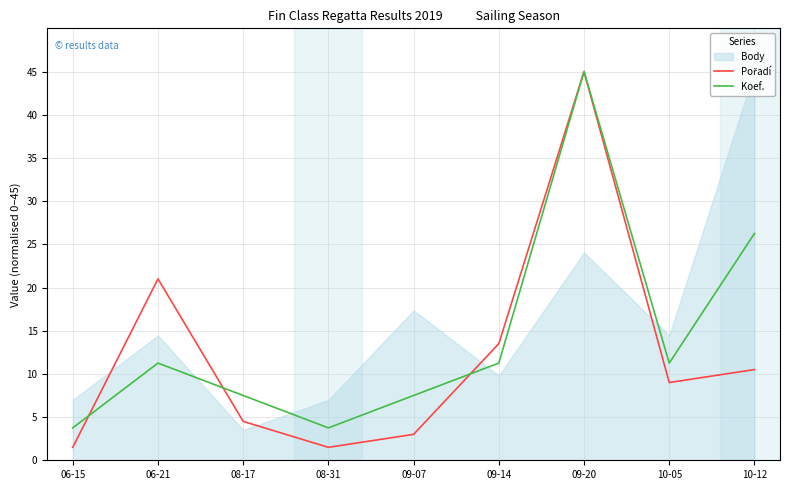

What is the value of the Koef. point at the 5th from the left?

7.5